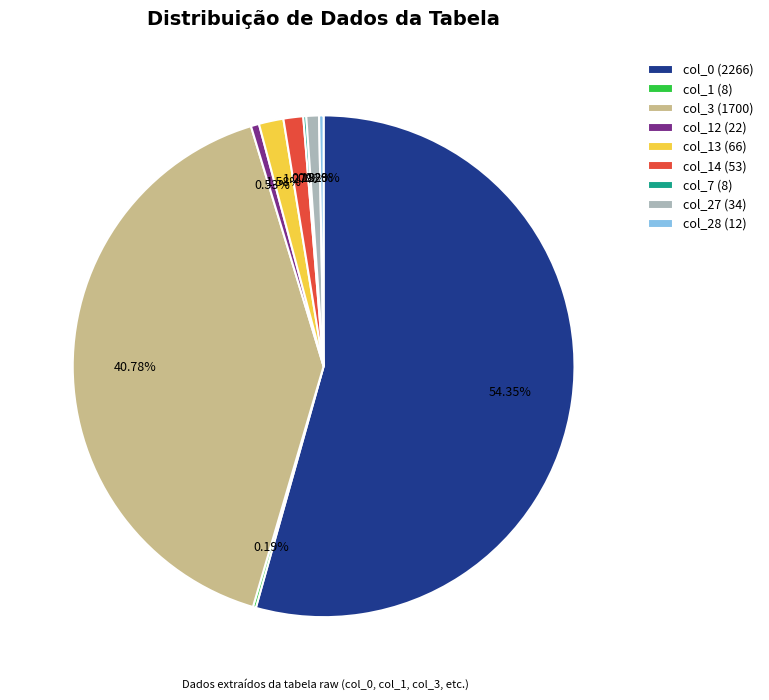

How much of the chart is everything except col_13 (66)?

98.4%